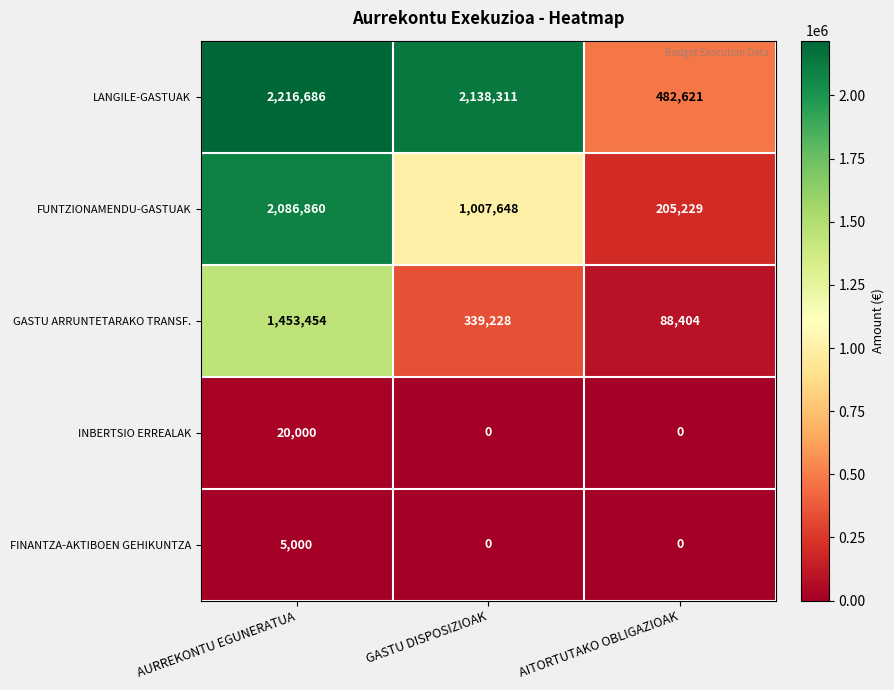

Which category has the highest value across all series?

AURREKONTU EGUNERATUA